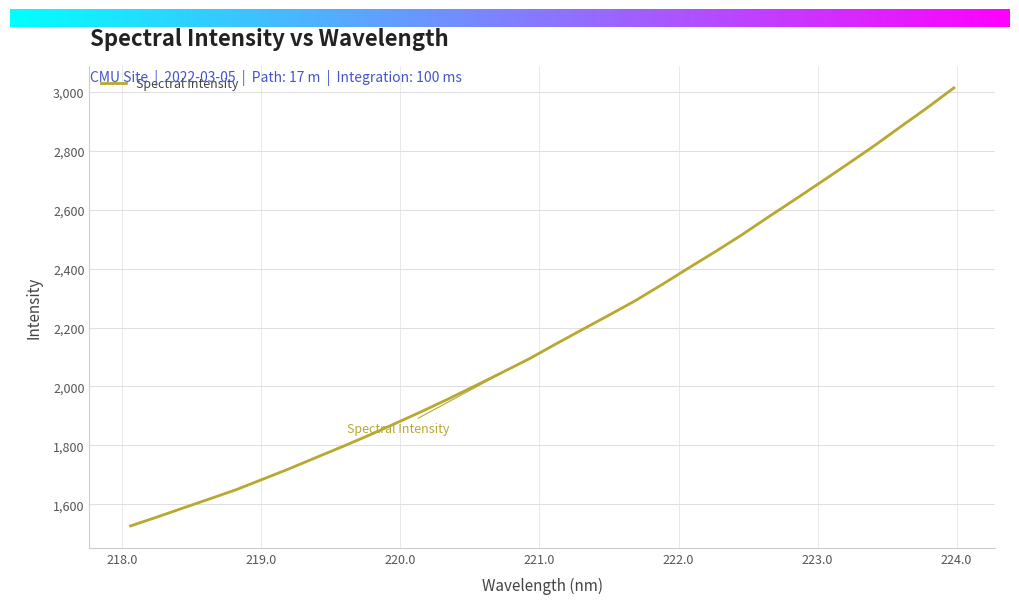

What is the greatest value displayed?

3013.8